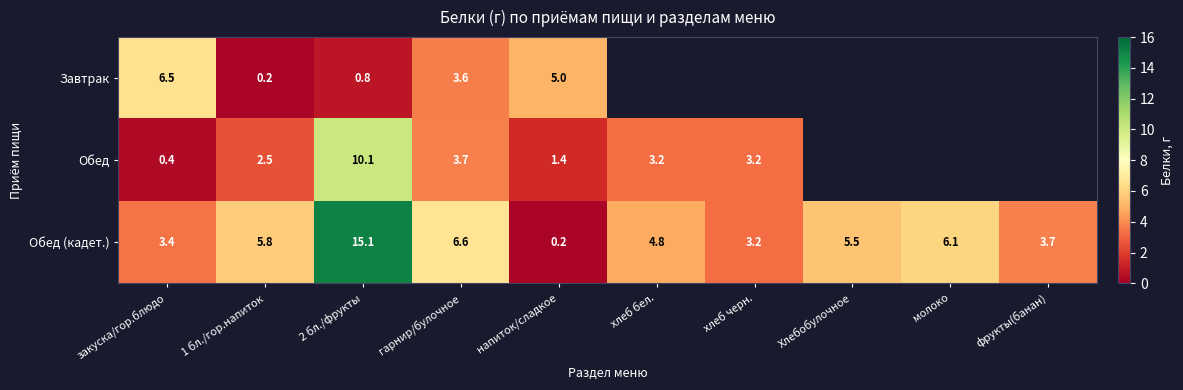

Is the value of Обед (кадет.) at гарнир/булочное greater than the value of Обед at хлеб черн.?

Yes